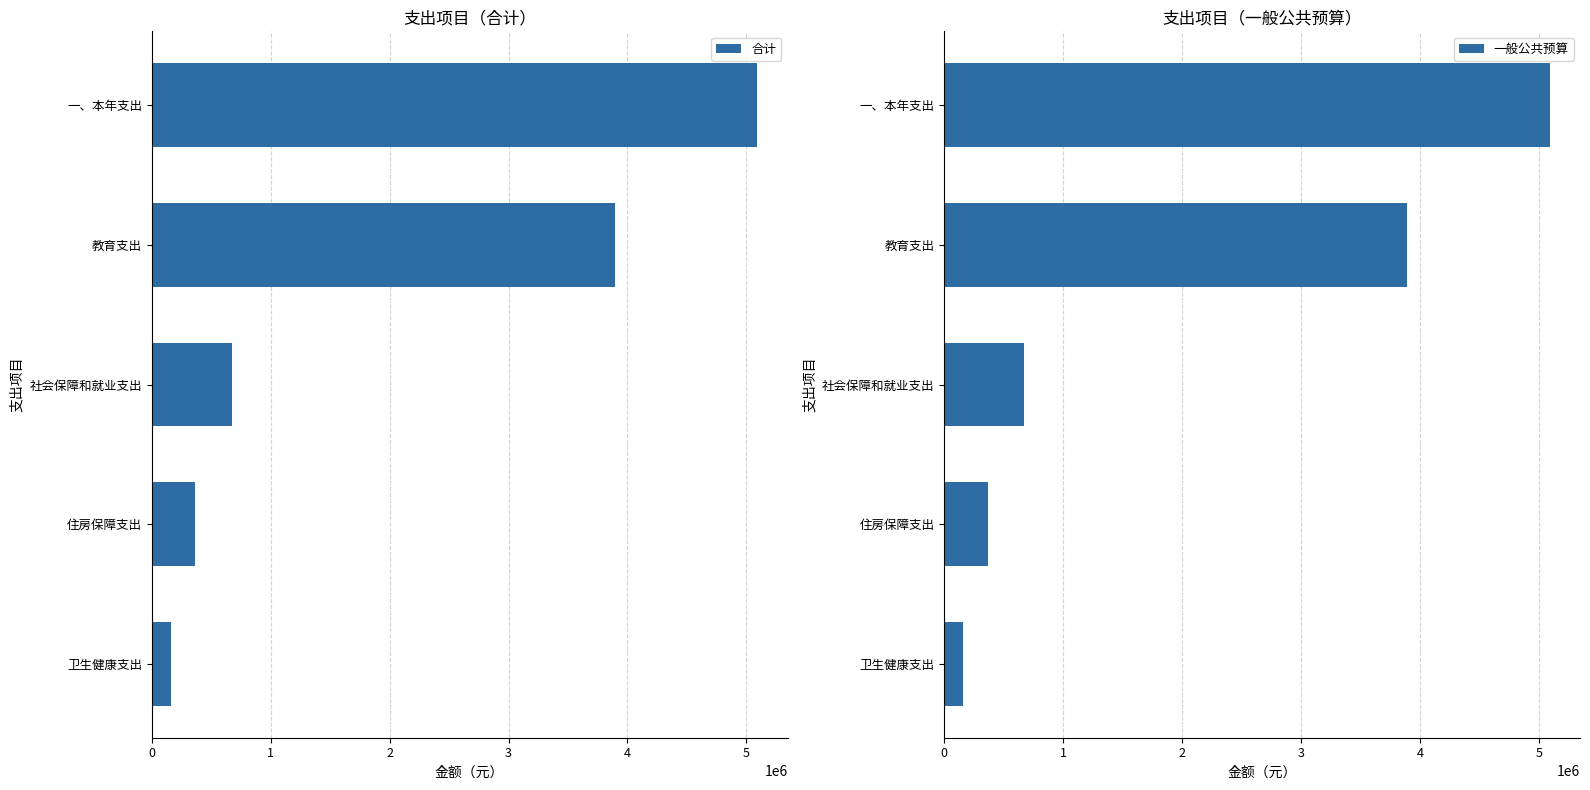

What is the highest value of the 合计 series?

5091633